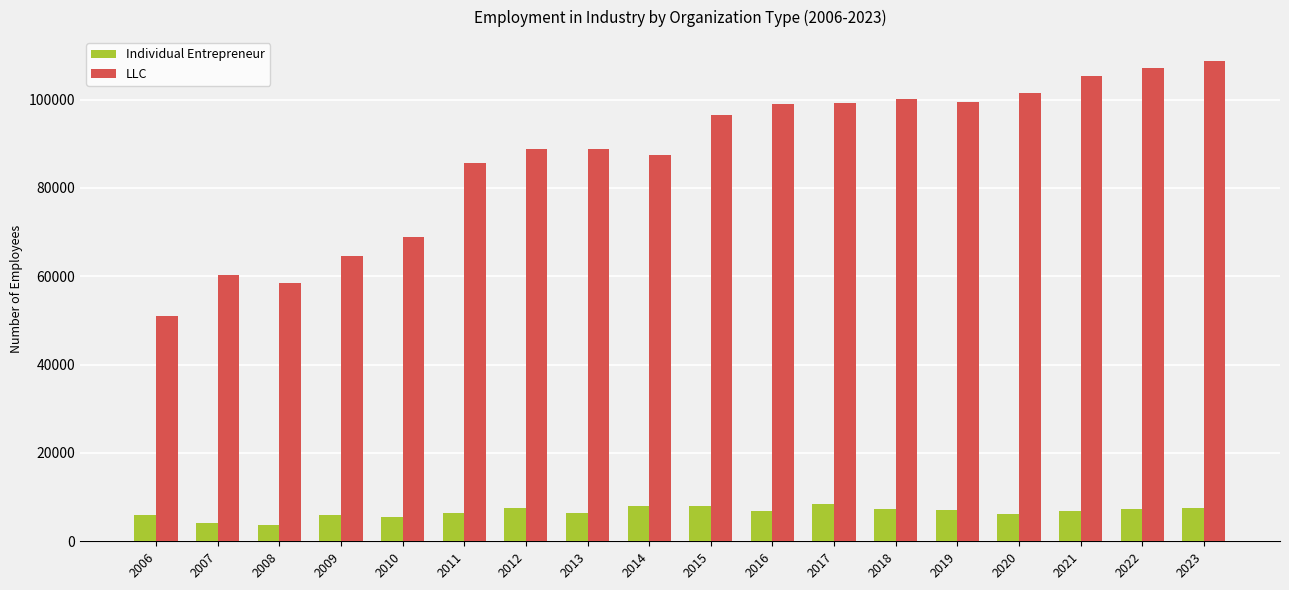

At how many categories does at least one series exceed 67678?

14